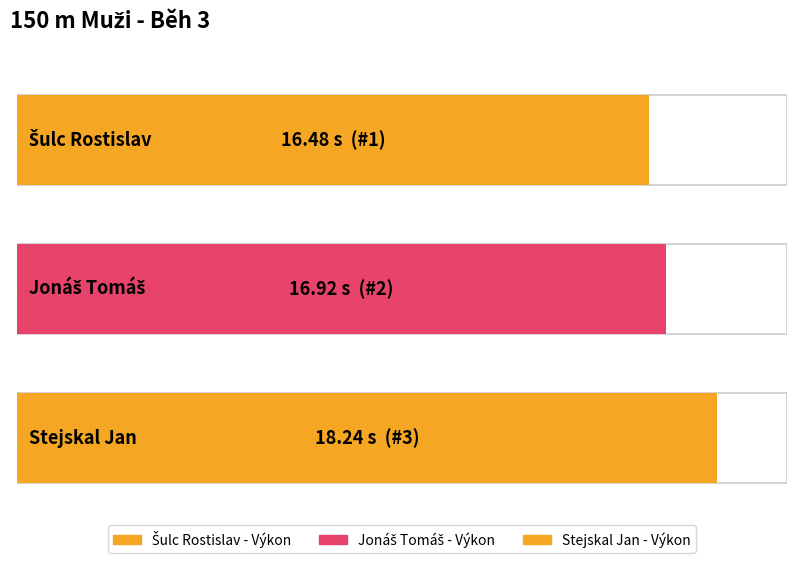

What is the value of the Výkon bar at the 3rd from the left?

18.2